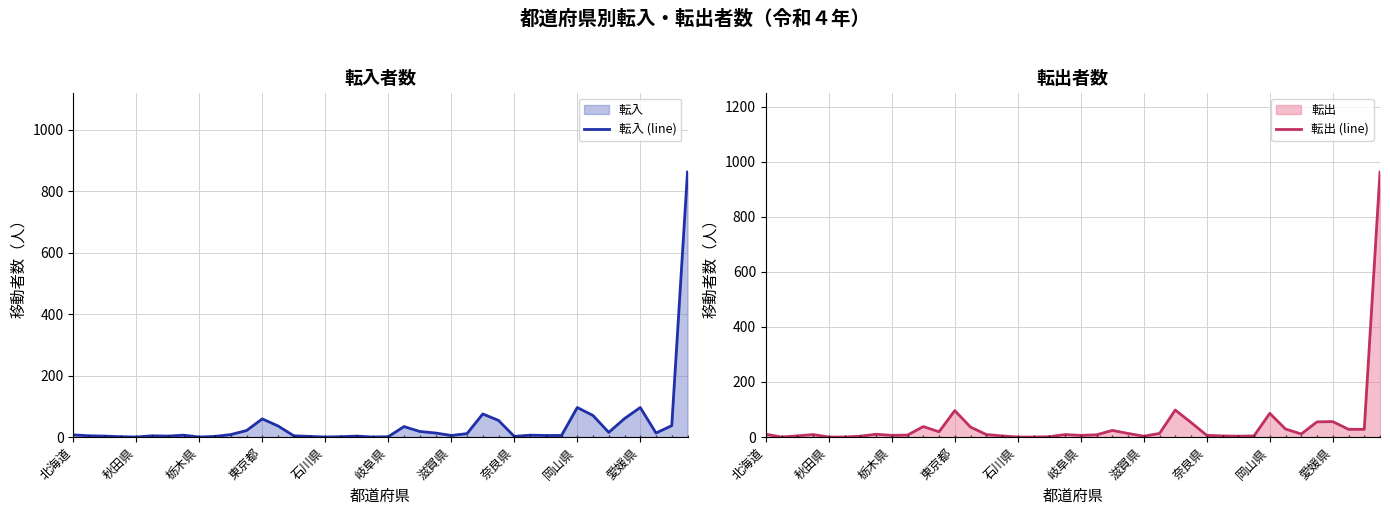

How many values in the 転入 (line) series exceed 6?

19